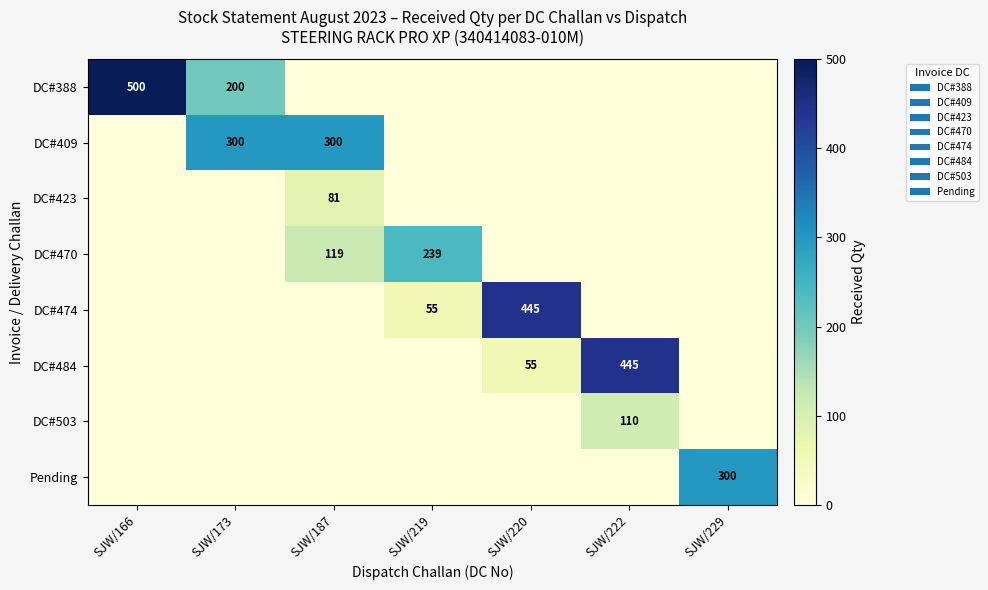

At how many categories does at least one series exceed 33?

7